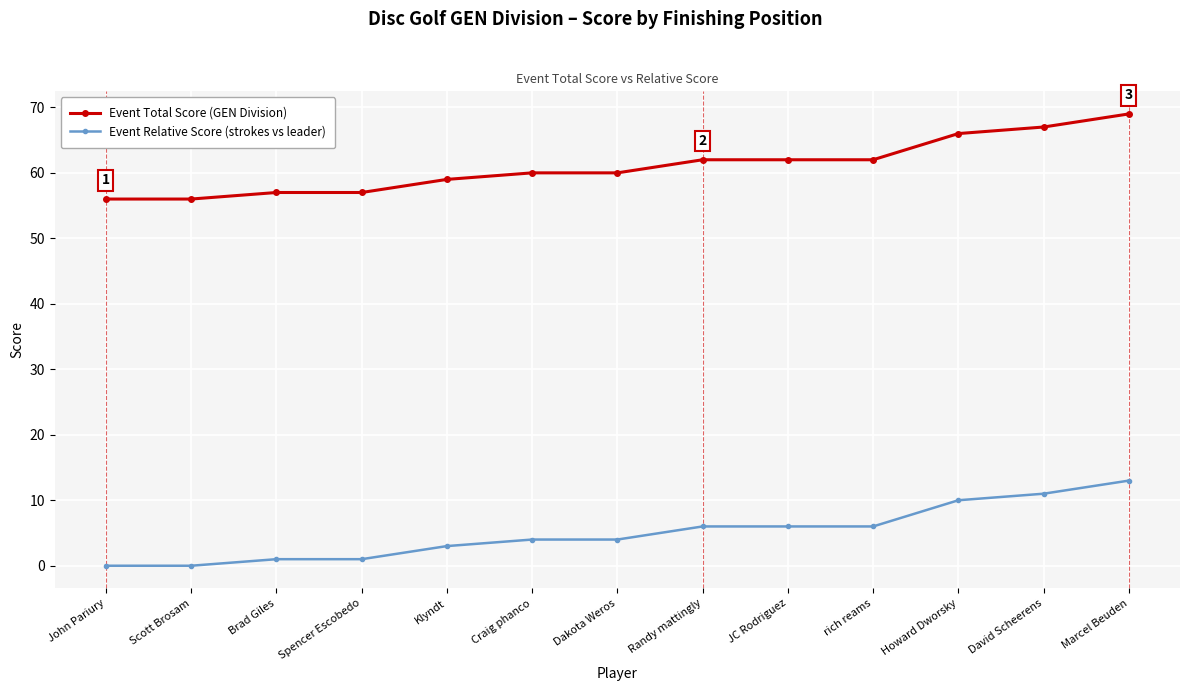

What is the value of the Event Total Score (GEN Division) point at the 8th from the left?

62